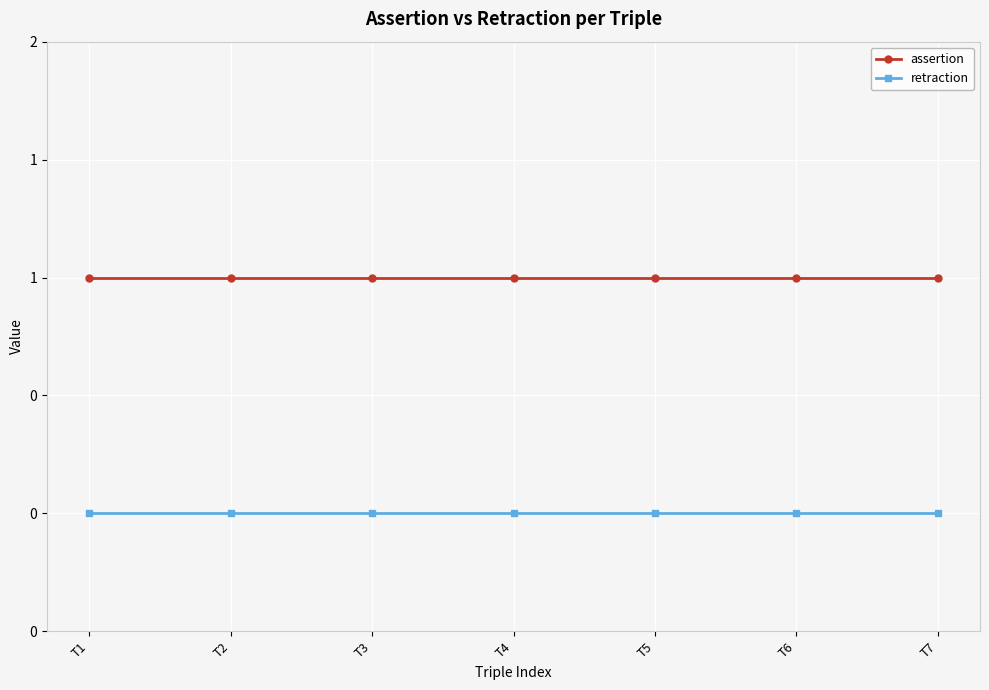

Which series has the largest range (max minus min)?

assertion